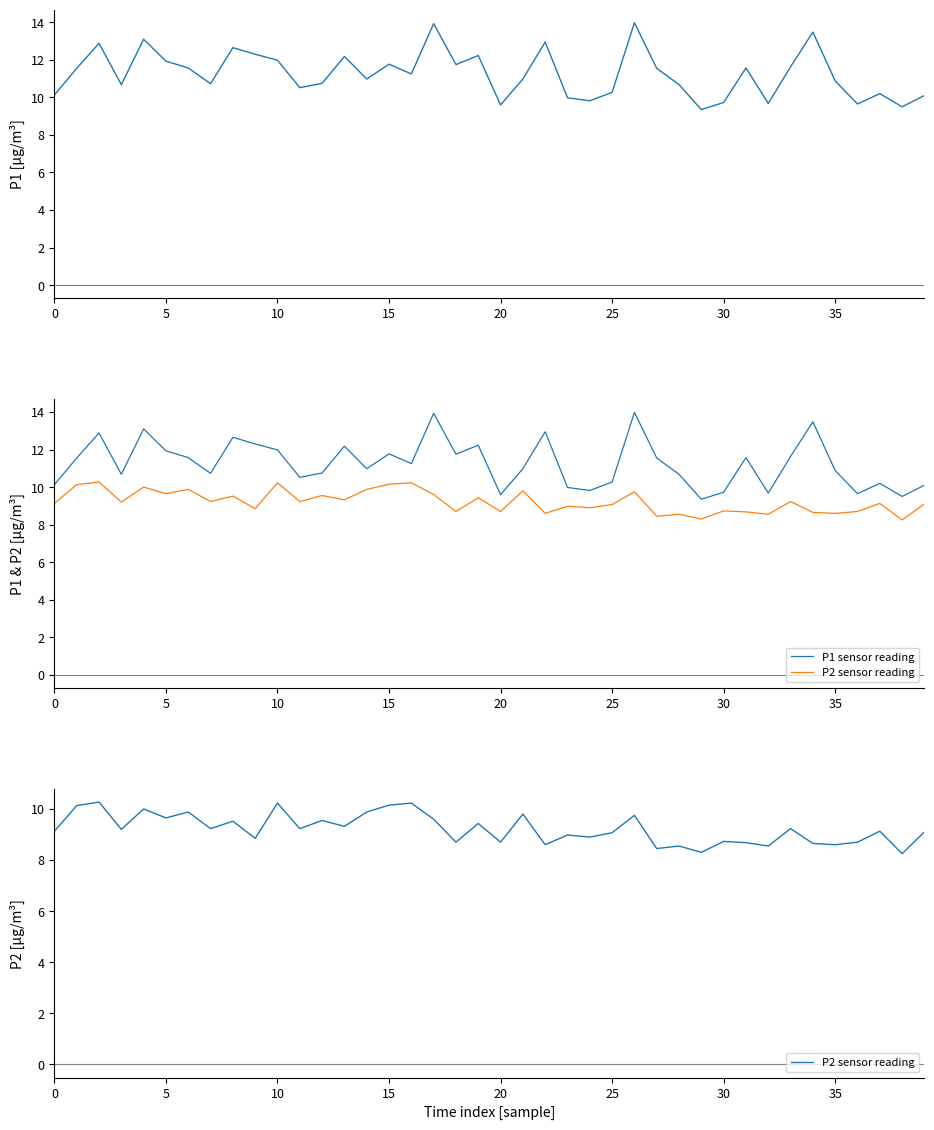

What is the difference between the highest and lowest values at 36?

1.0